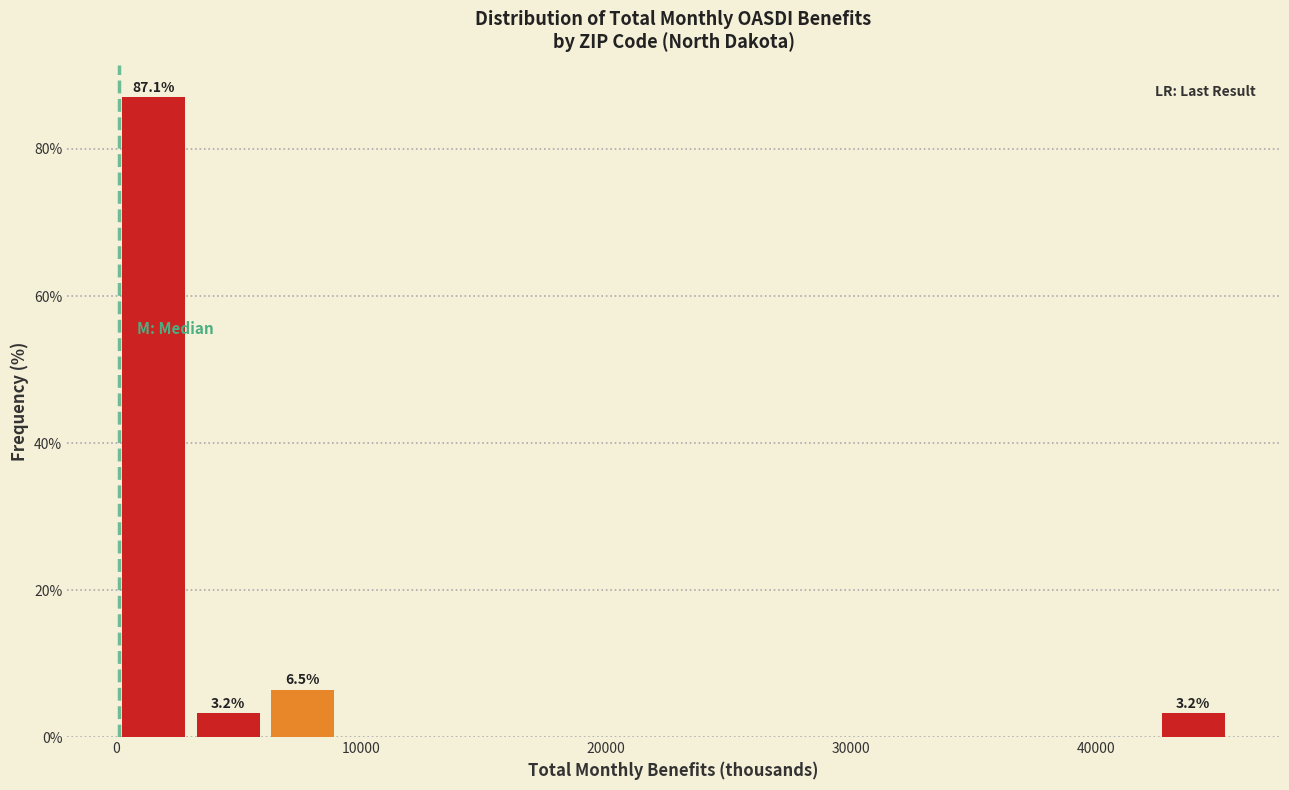

Around what value on the x-axis is the tallest bar? Give the approximate position of its centre, as read against the axis.

2000